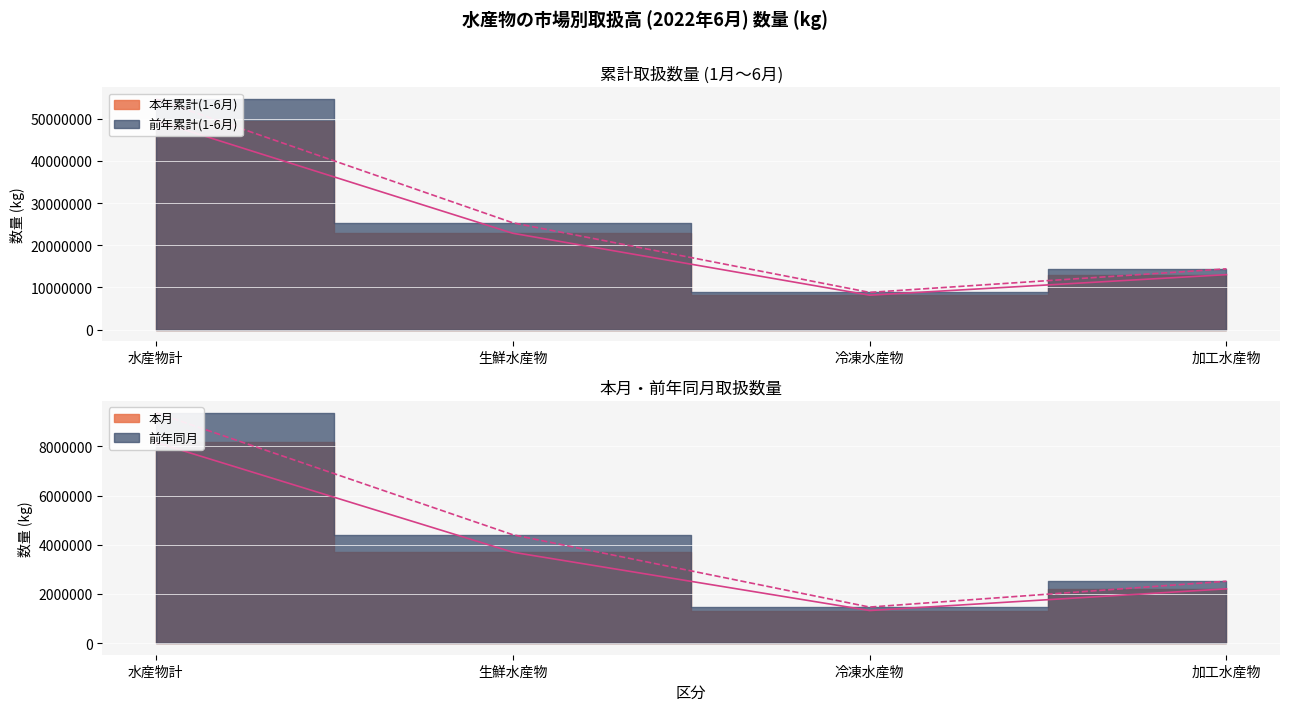

At how many categories does at least one series exceed 25872405?

1